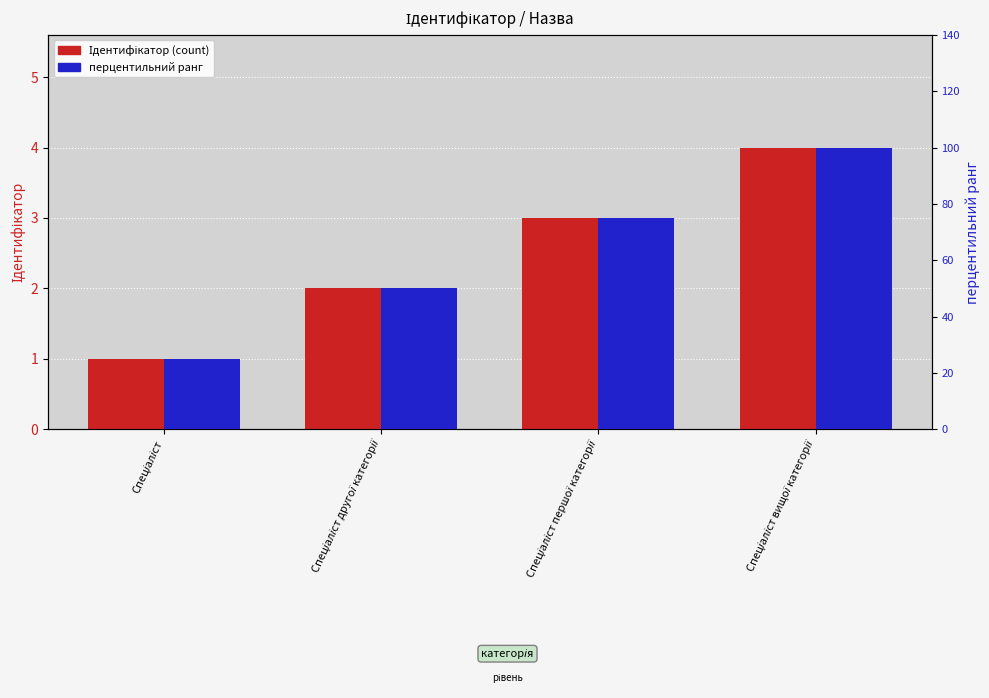

Which category has the highest value in the перцентильний ранг series?

Спеціаліст вищої категорії